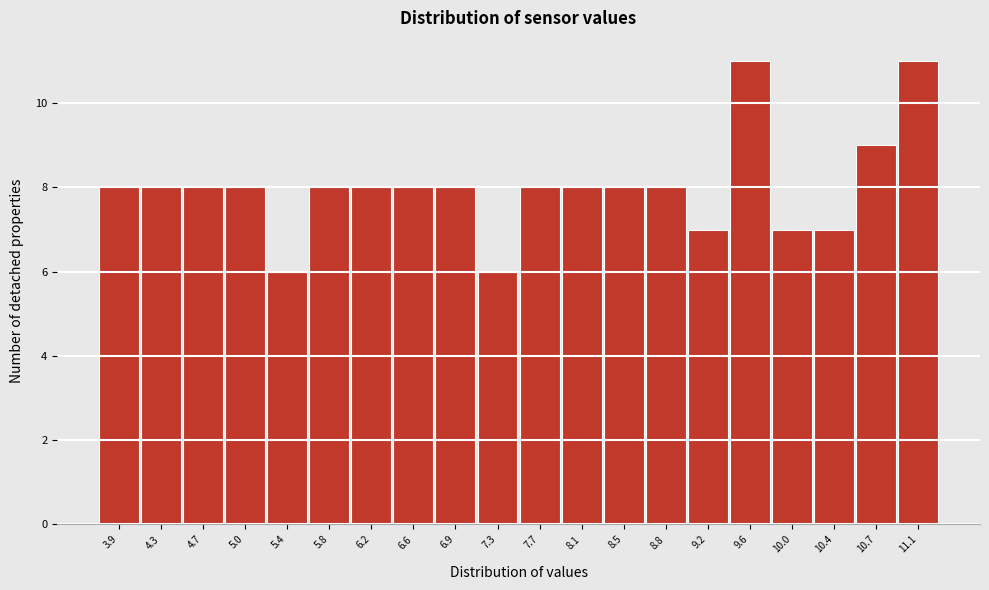

Reading right to left, list all the values displayed in this chart.

11	9	7	7	11	7	8	8	8	8	6	8	8	8	8	6	8	8	8	8